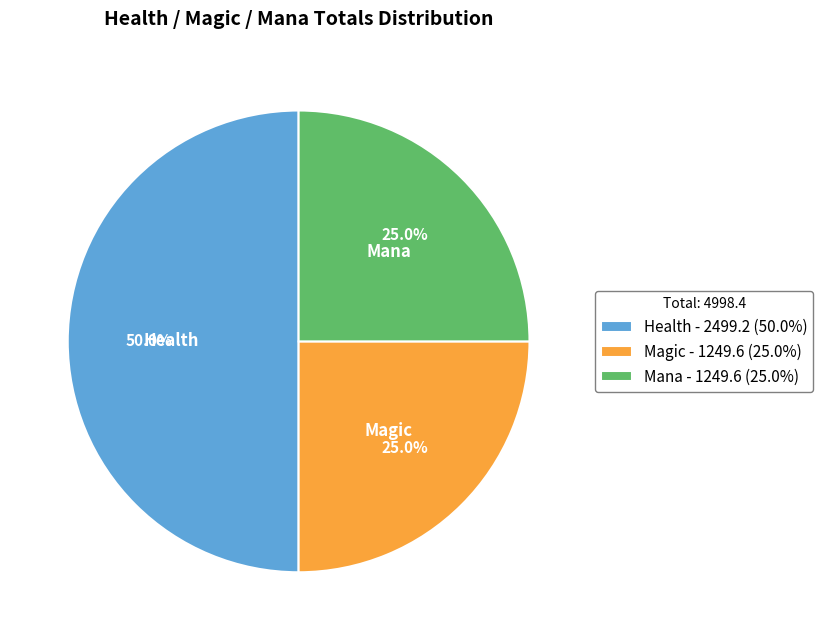

To the nearest percent, what is the average slice percentage?

33%